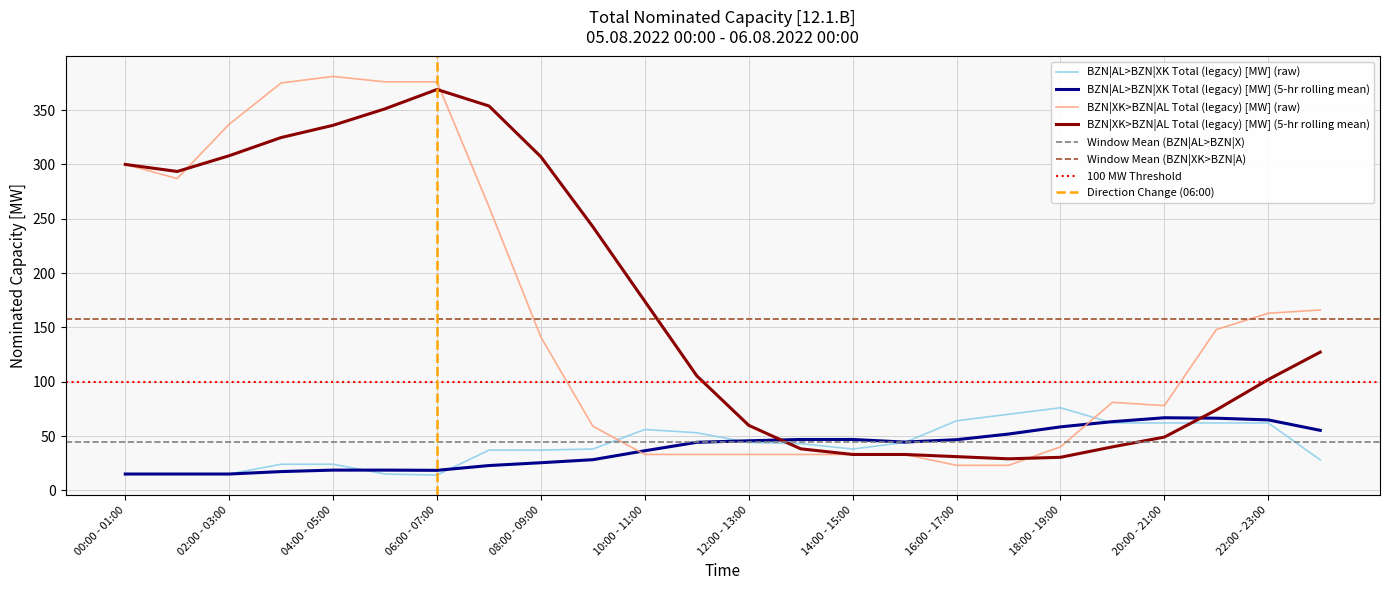

Which series has the largest range (max minus min)?

BZN|XK>BZN|AL Total (legacy) [MW]